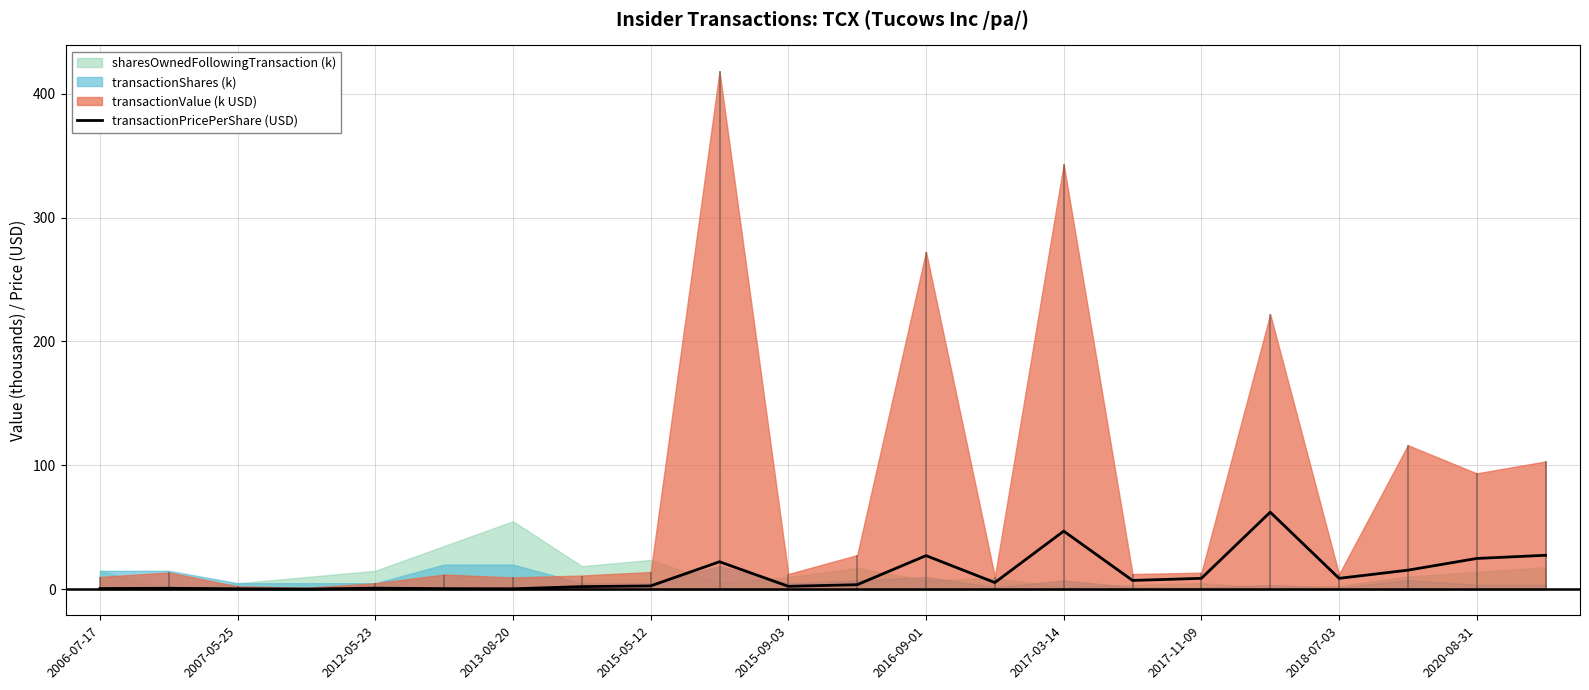

Is it true that transactionPricePerShare (USD) equals 0.5 at 2007-05-25?

True